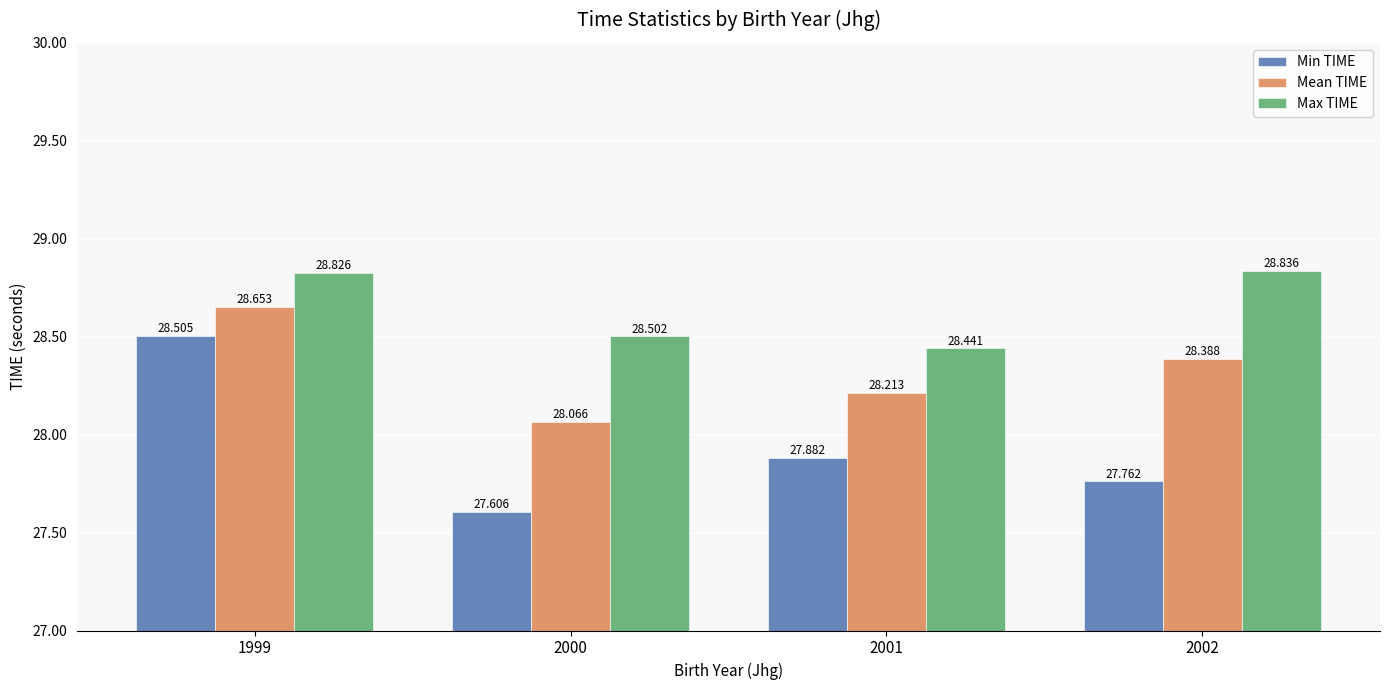

The value of Max TIME at 2001 is 42.2. True or false?

False